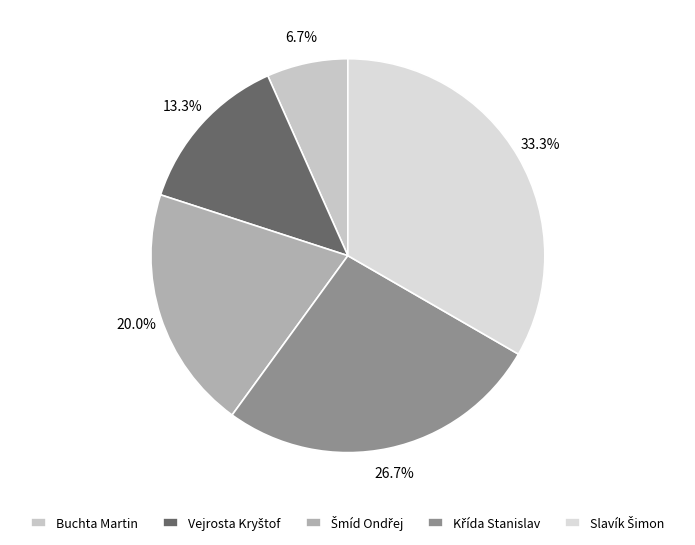

Is Buchta Martin the majority of the pie?

No